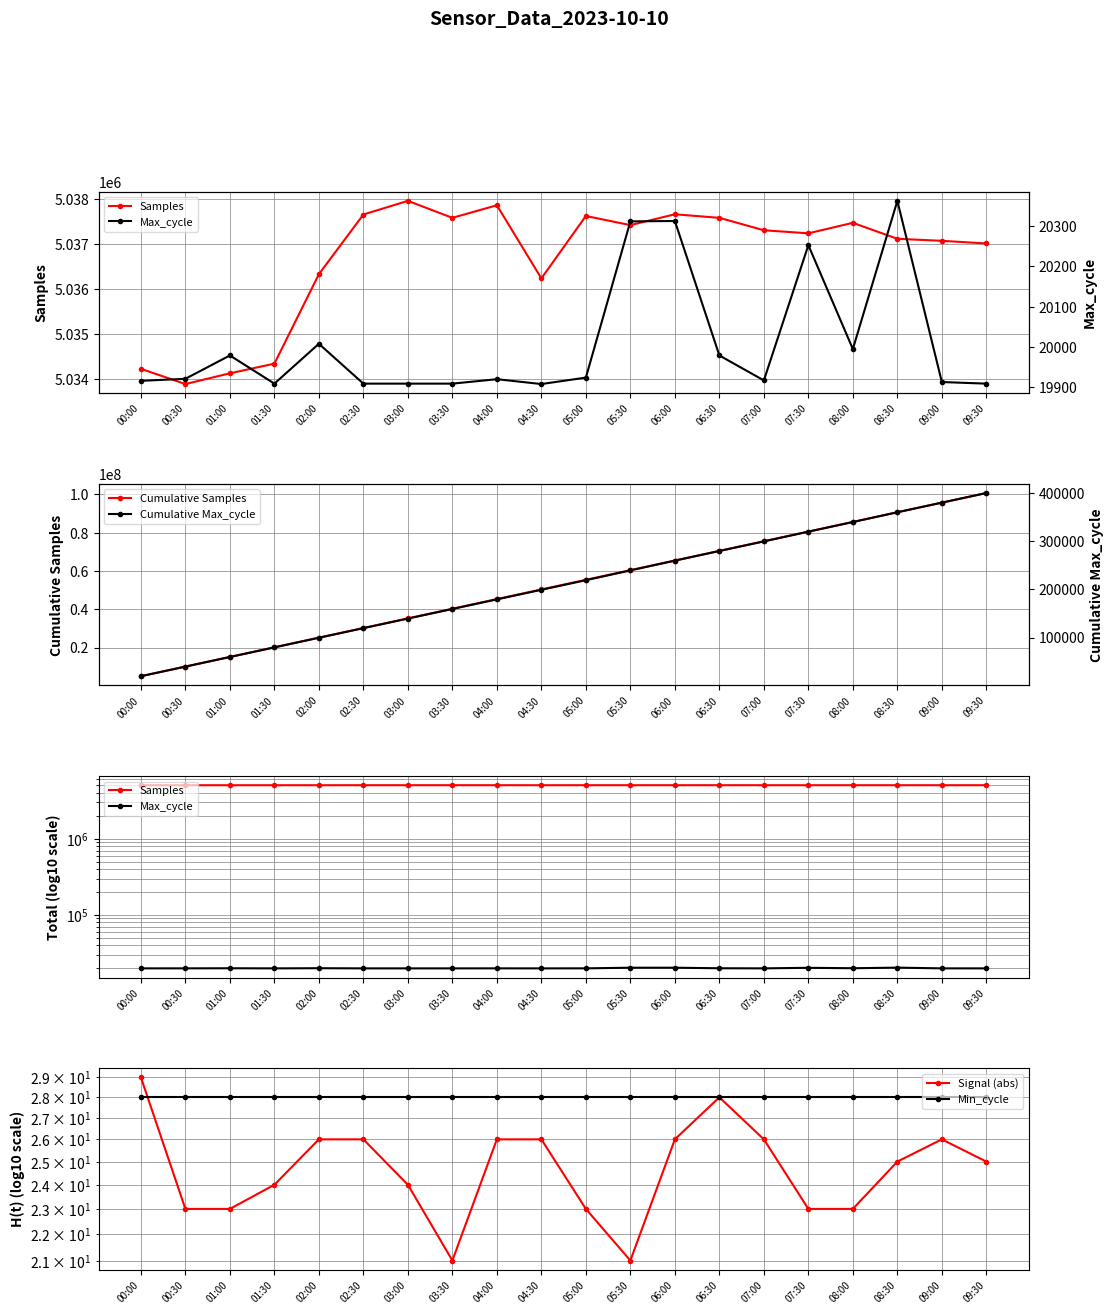

What is the difference between the second highest and minimum values in the Signal (abs) series?

7